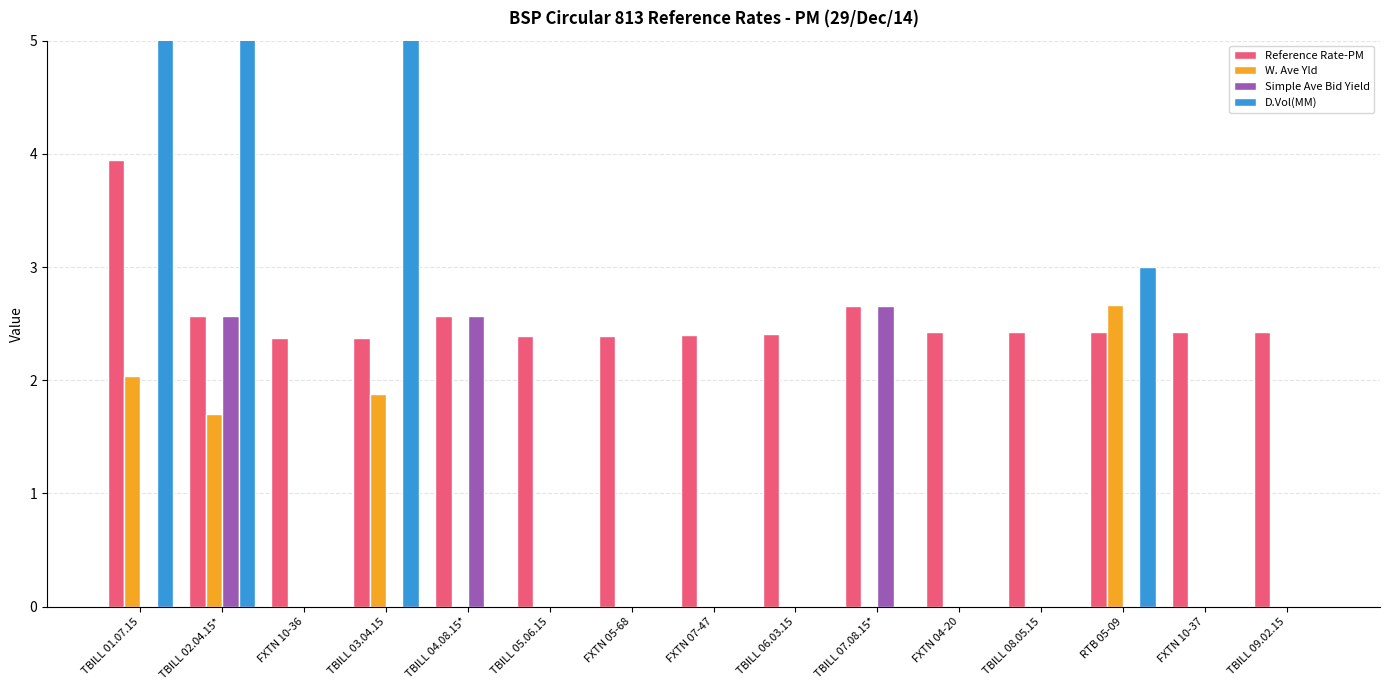

Which series changed the most between TBILL 05.06.15 and FXTN 10-37?

Reference Rate-PM